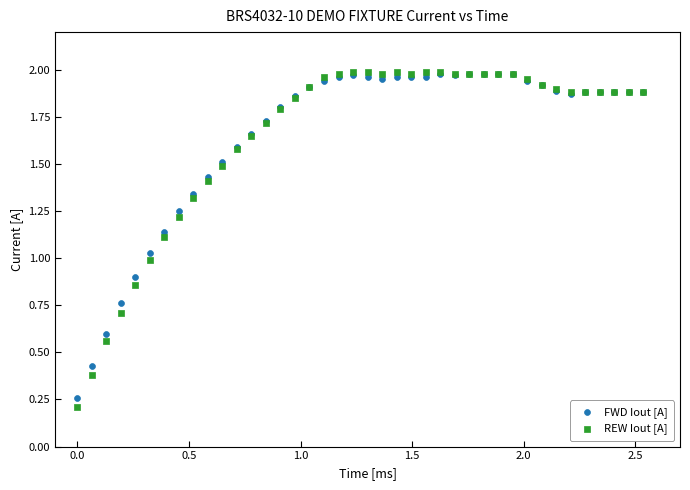

What are all the series names shown in the legend?

FWD Iout [A], REW Iout [A]